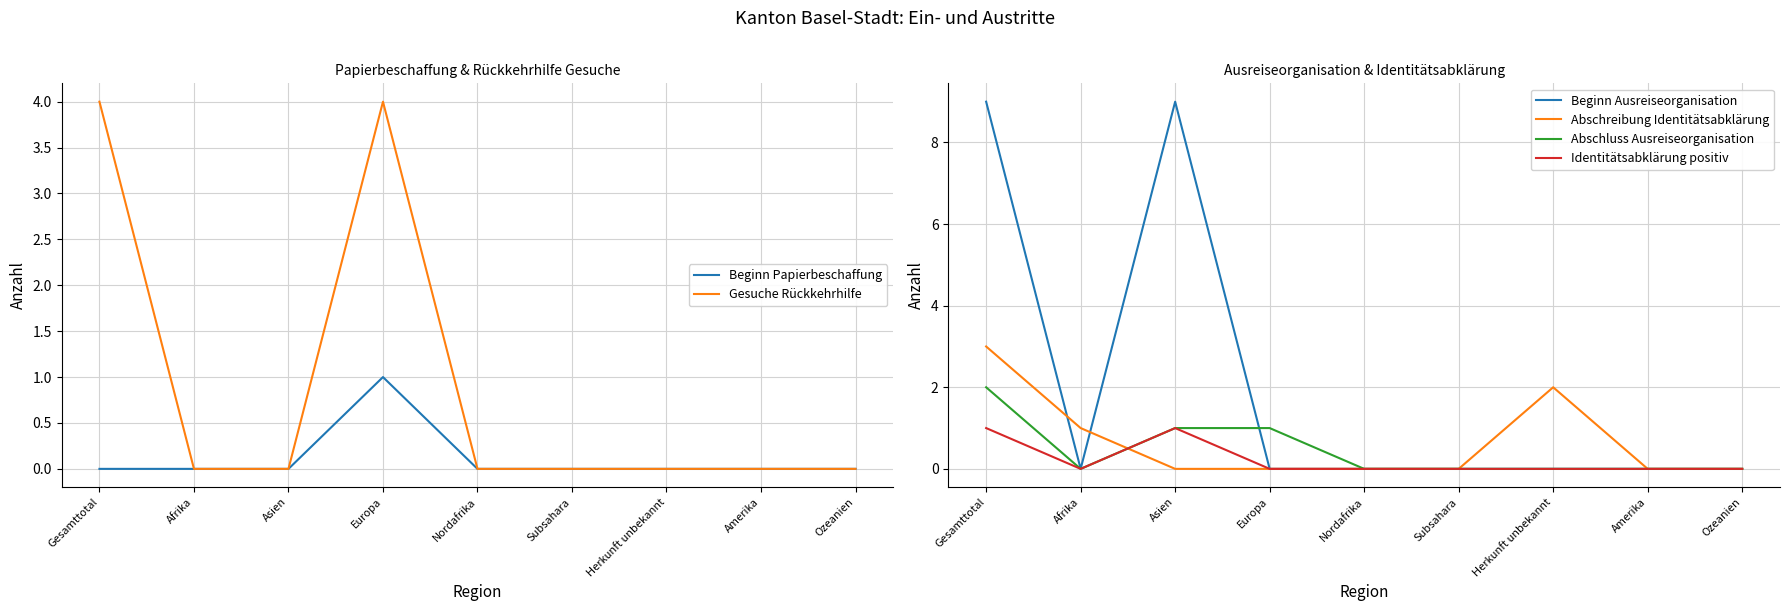

At Herkunft unbekannt, list the series in order from smallest to largest.

Beginn Papierbeschaffung, Gesuche Rückkehrhilfe, Beginn Ausreiseorganisation, Abschluss Ausreiseorganisation, Identitätsabklärung positiv, Abschreibung Identitätsabklärung